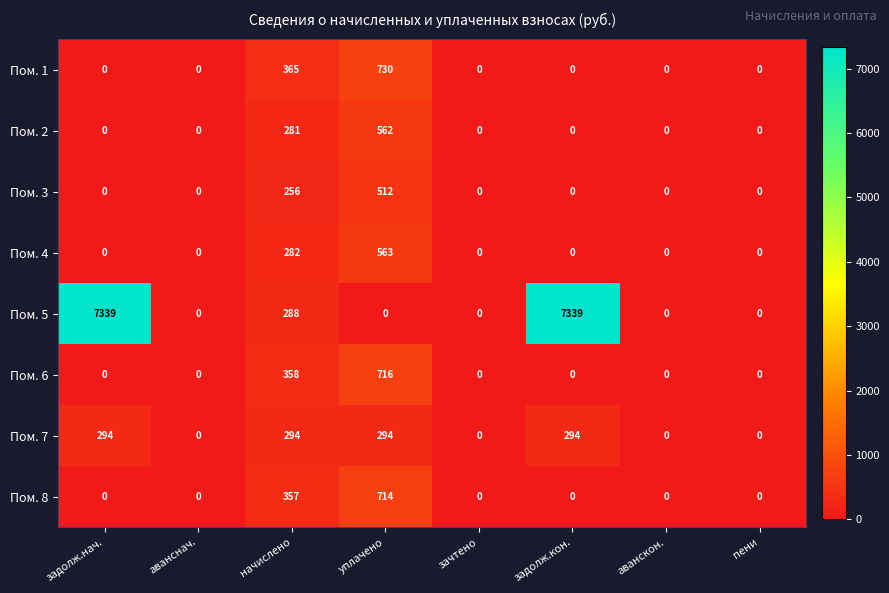

What is the maximum value shown in the chart?

7339